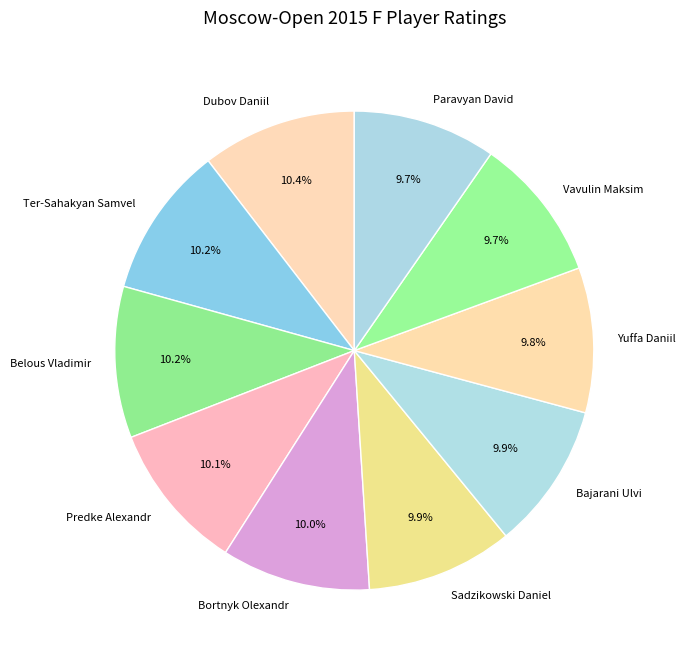

How many segments does this pie chart have?

10